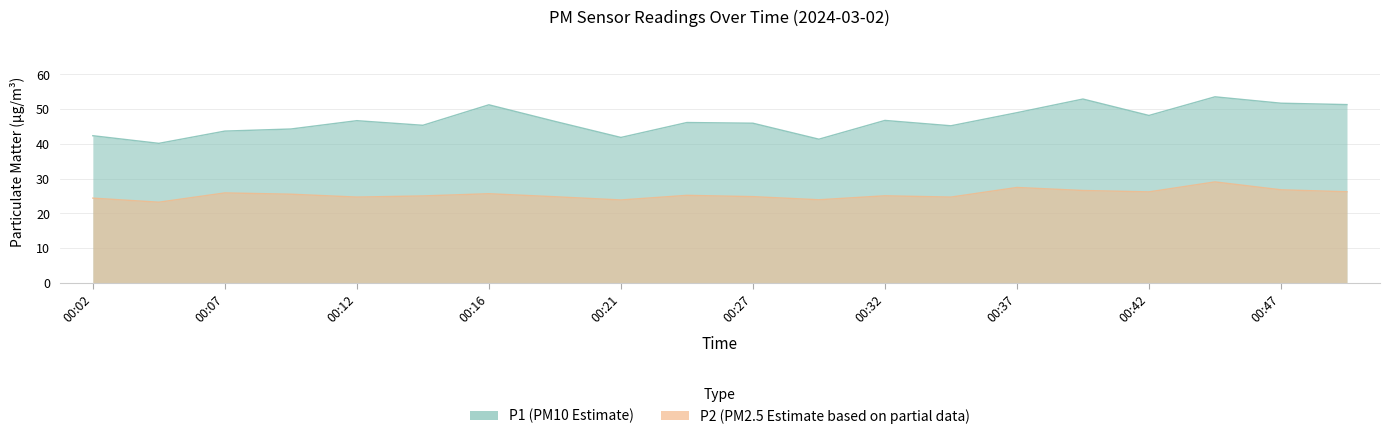

Is the value of P2 at 00:42 greater than the value of P1 at 00:42?

No